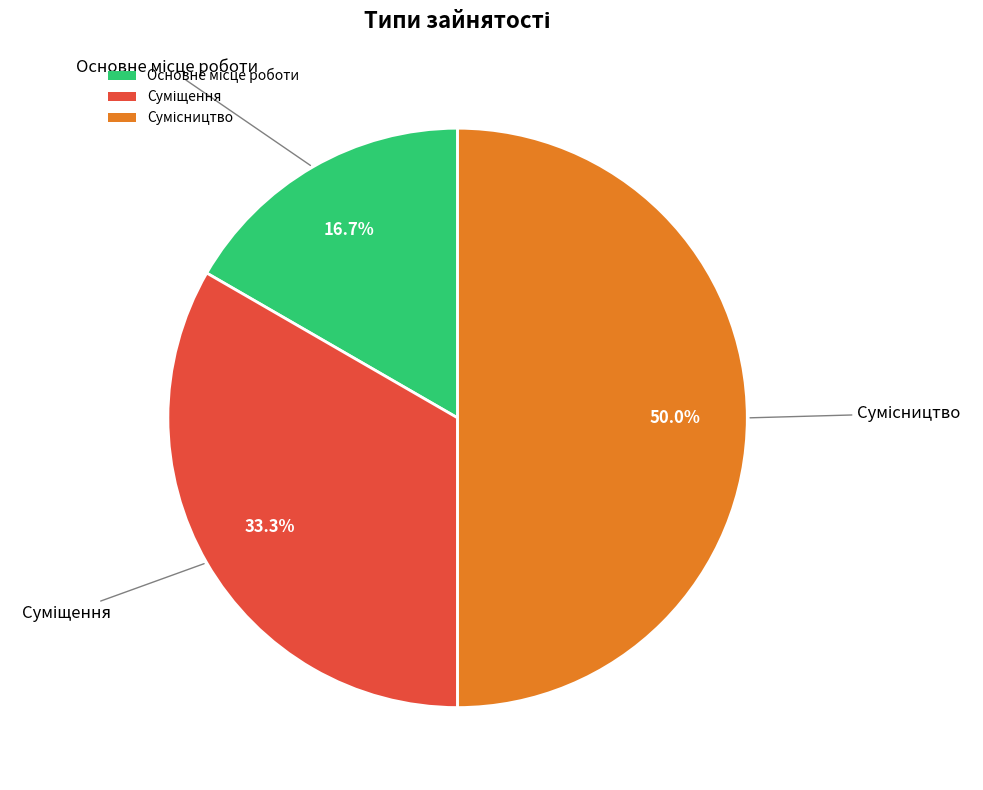

To the nearest percent, what percentage of the pie is Суміщення?

33%